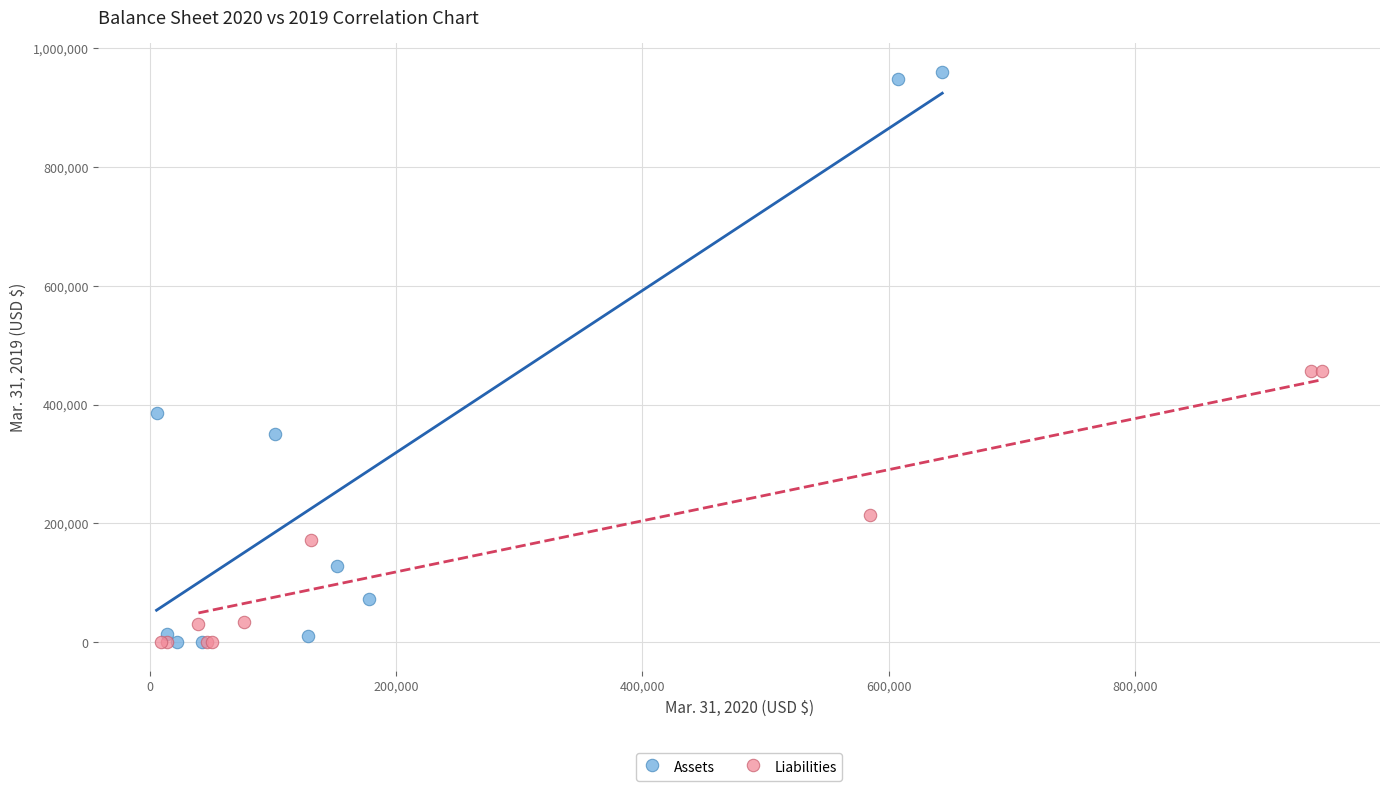

Which series contains the highest Y value?

Assets